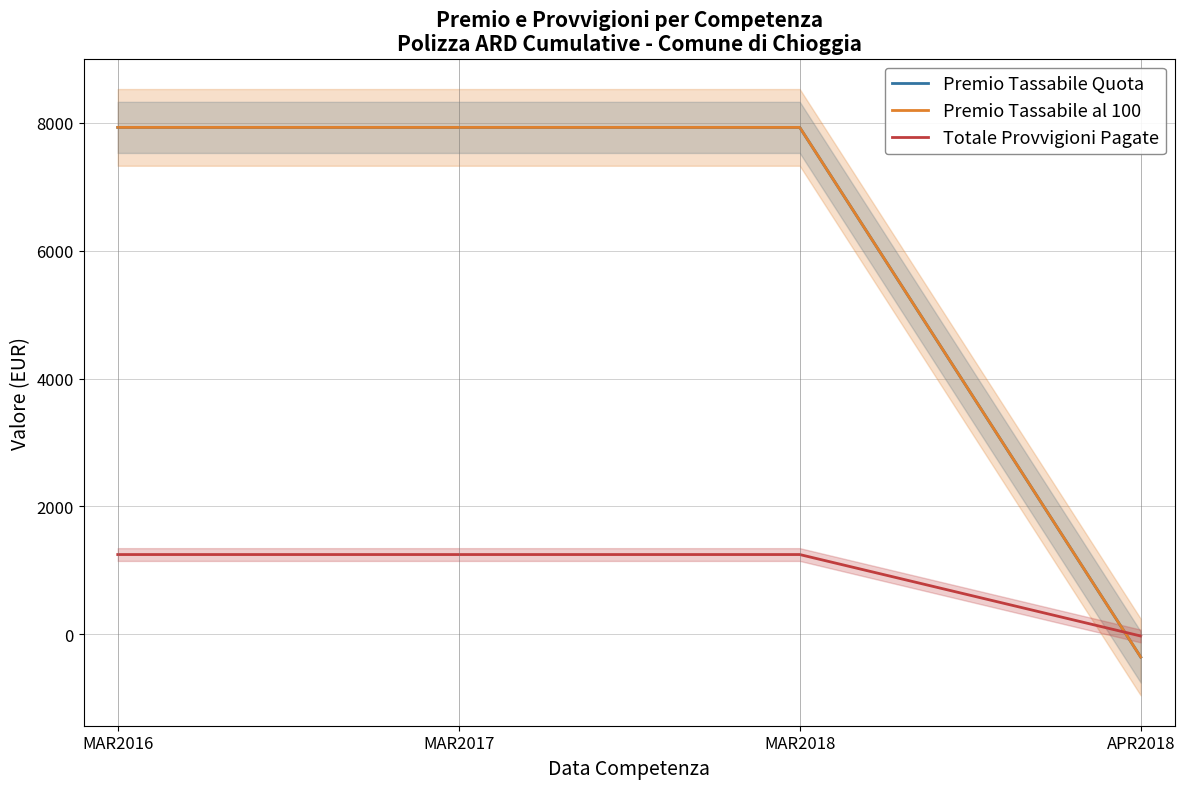

What is the difference between the maximum and minimum values in the Totale Provvigioni Pagate series?

1274.6